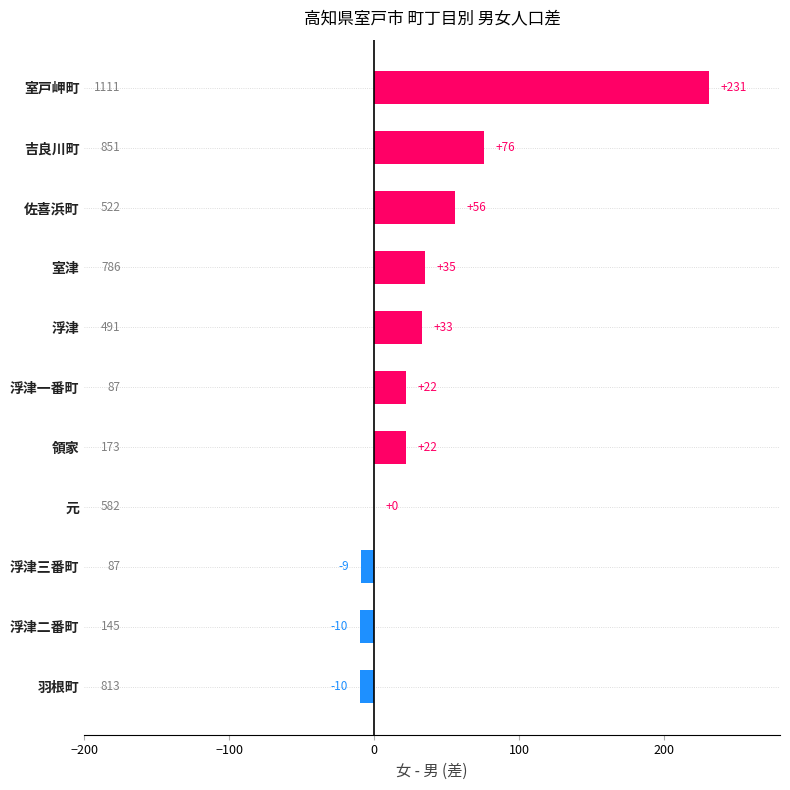

What is the greatest value displayed?

231